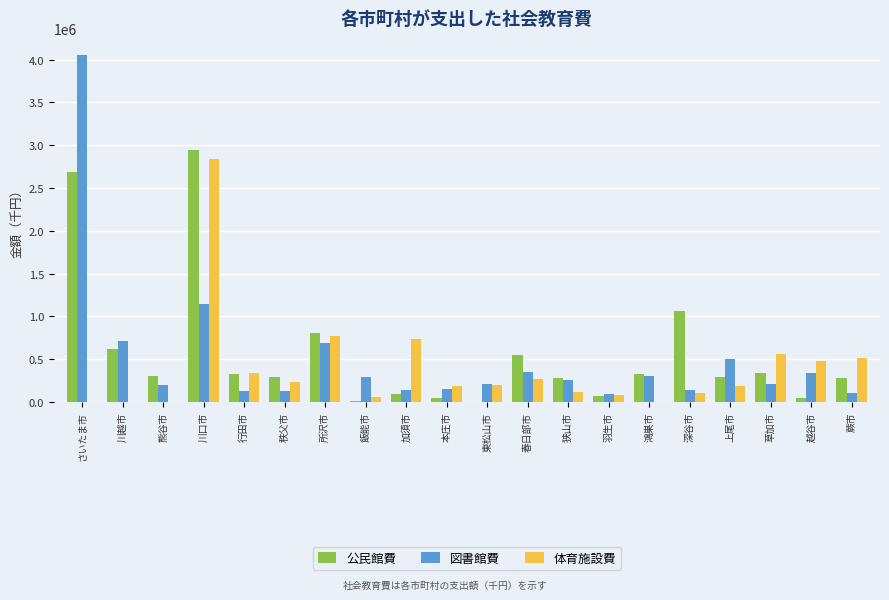

At which label is 図書館費 closest to 2069269?

川口市